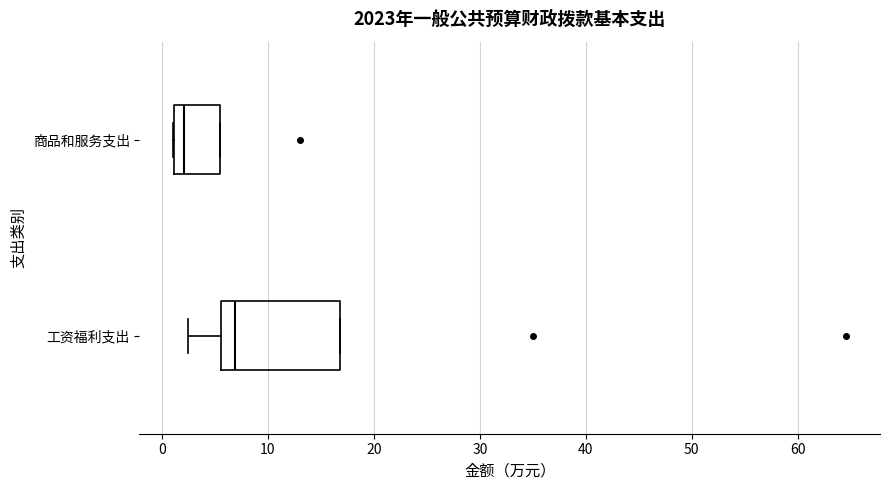

Reading bottom to top, transcribe this box plot: for each box, give where its median line is, the range the box spans, and where its two whiskers end, as read against the x-axis. The values are not printed on the chart, so give them approximately, as read against the axis.

工资福利支出: median 7, box 6 to 17, whiskers 2 to 17
商品和服务支出: median 2, box 1 to 6, whiskers 1 to 6